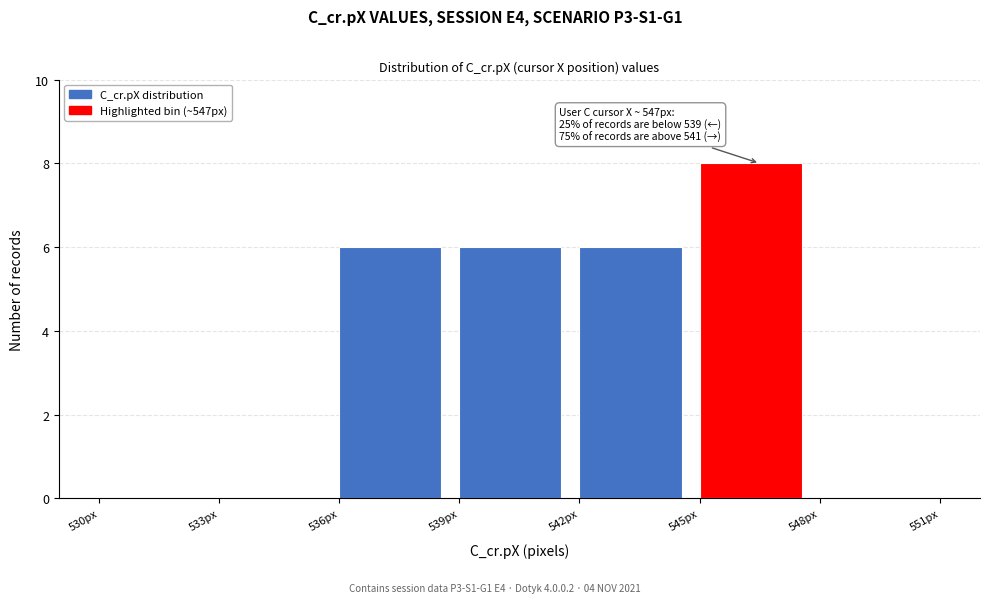

Which range on the x-axis has the tallest bar?

545 to 548